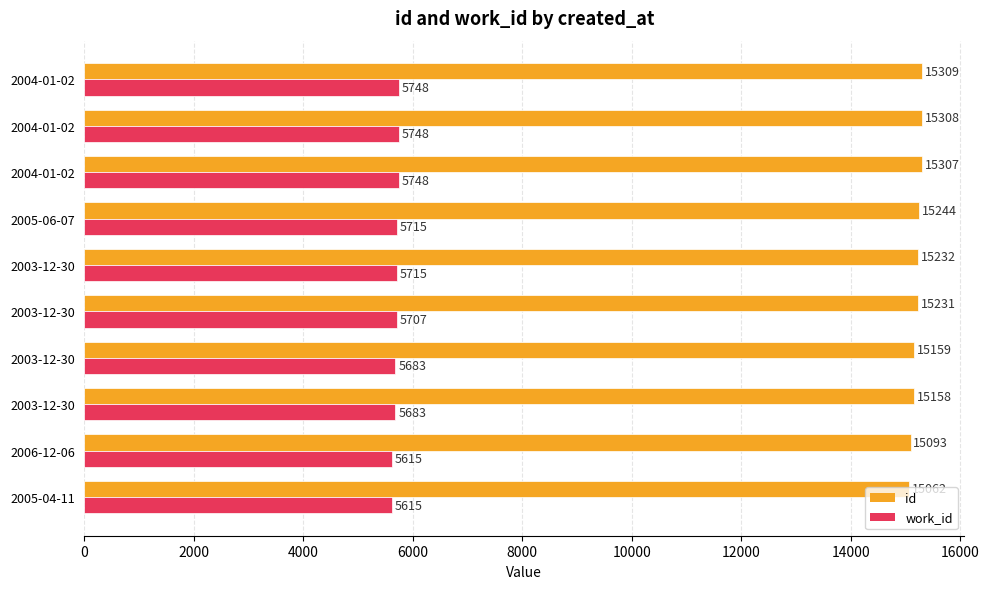

What is the value of the work_id bar at the 2nd from the left?

5615